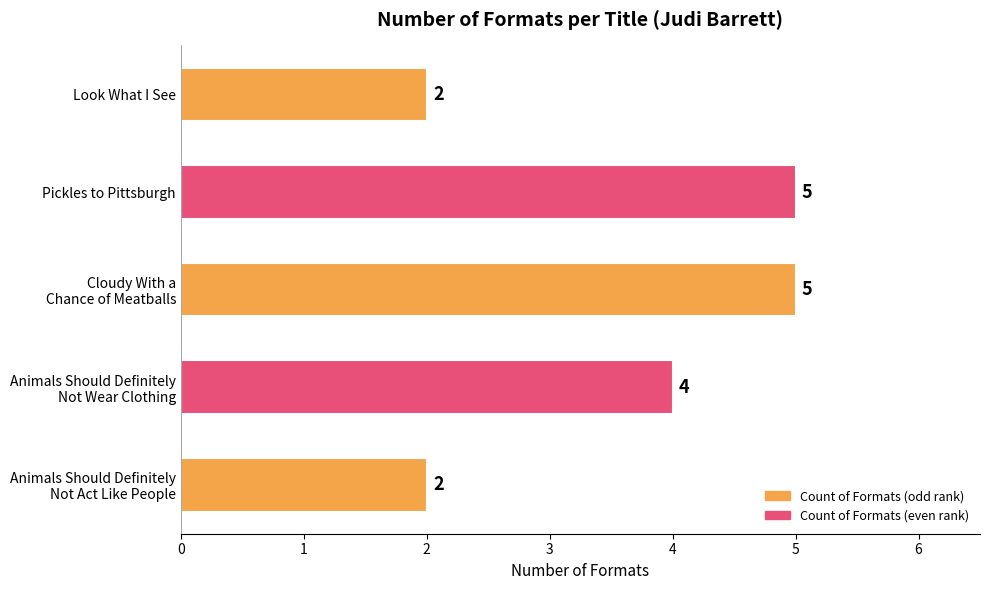

How many series are shown in this chart?

1